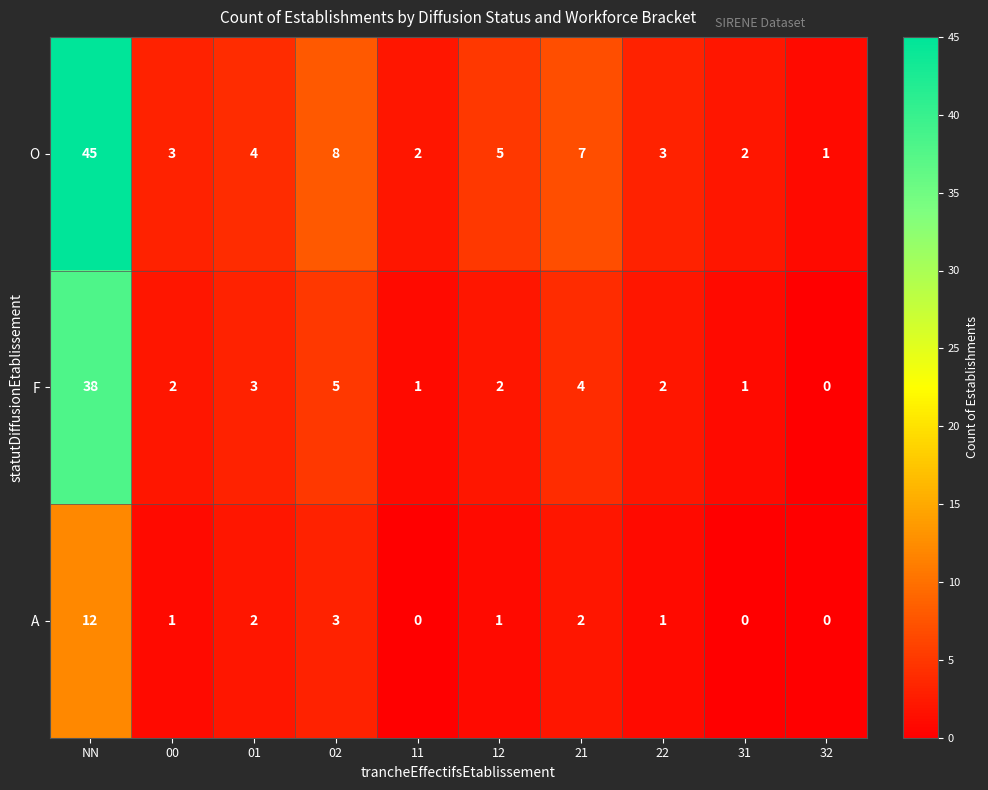

What is the total value across all series at 01?

9